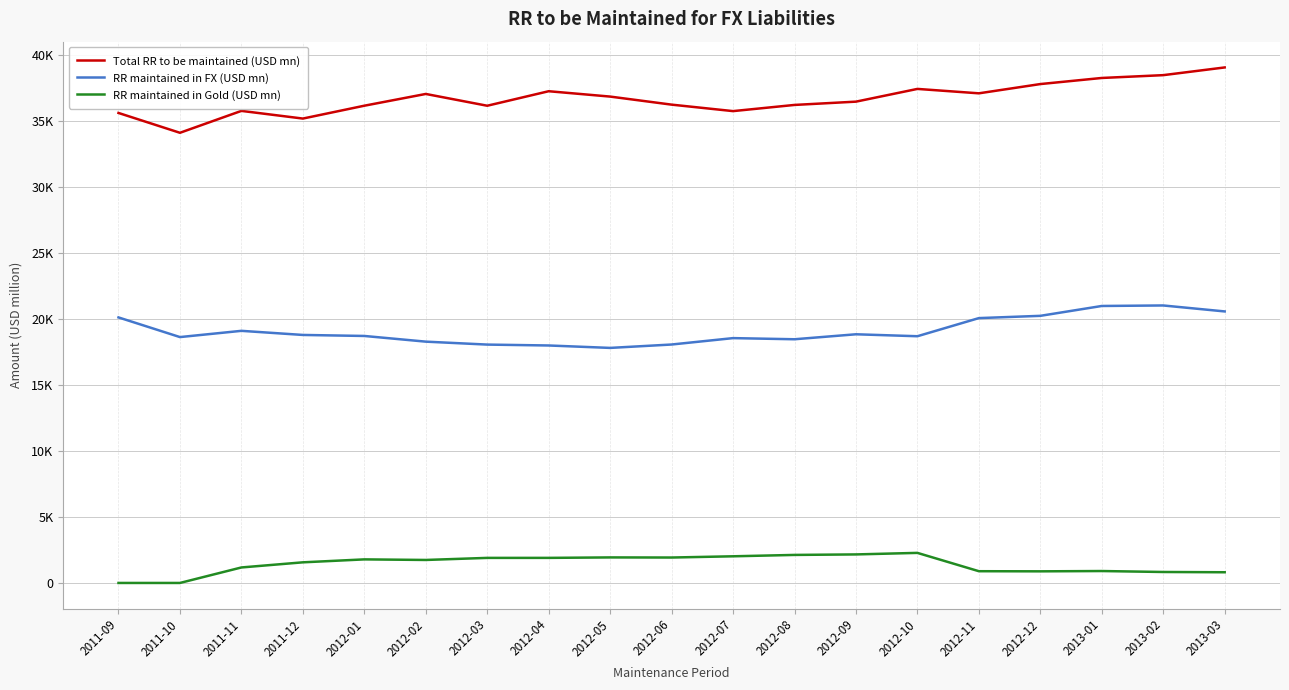

Reading right to left, extract all data points from this chart.

Total RR to be maintained (USD mn): 39030.0	38446.5	38233.2	37771.6	37070.6	37404.5	36440.3	36191.5	35723.5	36213.8	36823.8	37229.5	36130.0	37023.0	36132.5	35159.6	35740.8	34082.6	35584.3
RR maintained in FX (USD mn): 20557.1	21009.0	20970.3	20223.8	20052.1	18679.5	18827.4	18450.4	18536.6	18052.5	17795.6	17979.2	18046.7	18270.0	18700.1	18777.0	19087.9	18615.5	20104.0
RR maintained in Gold (USD mn): 809.8	830.0	902.3	879.3	889.2	2276.5	2160.2	2122.2	2018.1	1924.8	1933.2	1898.6	1897.6	1740.7	1784.5	1561.5	1173.1	0.0	0.0